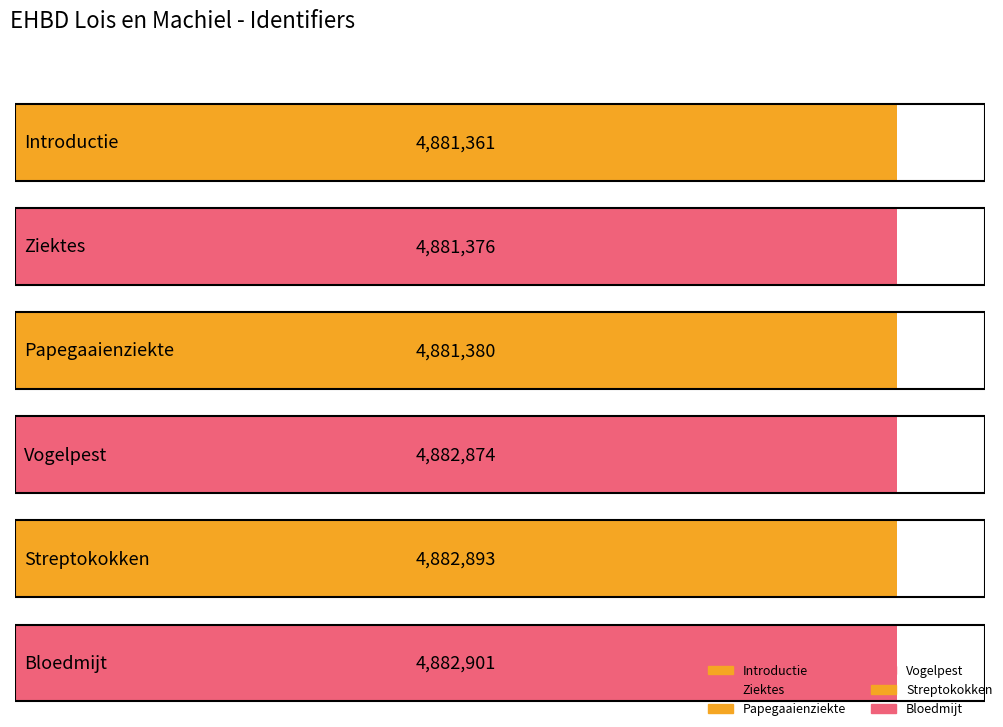

The value at Bloedmijt is 1777245. True or false?

False